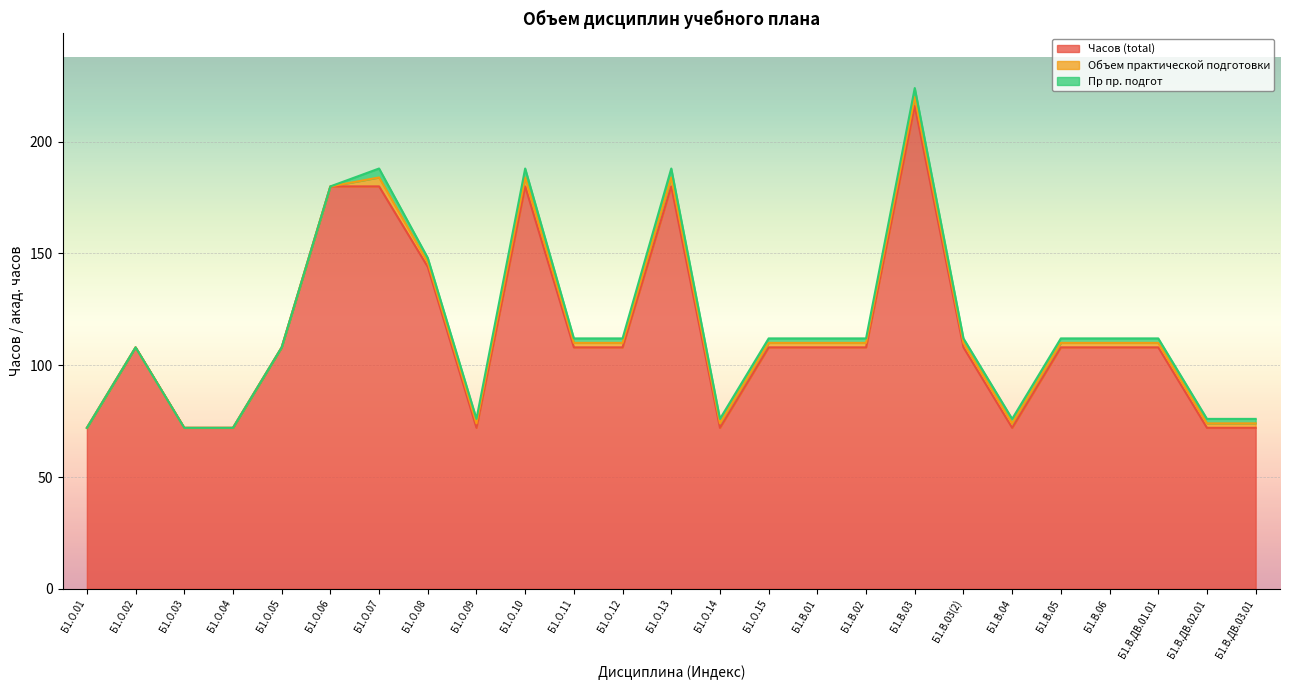

What is the label of the 14th point from the right?

Б1.О.12